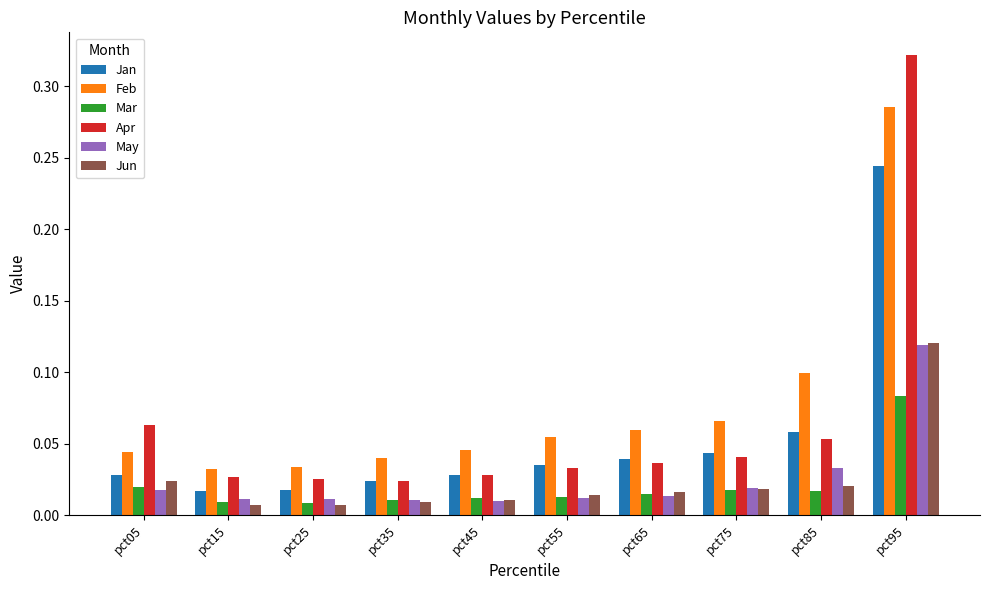

Are the bars grouped side by side (vs. stacked)?

Yes